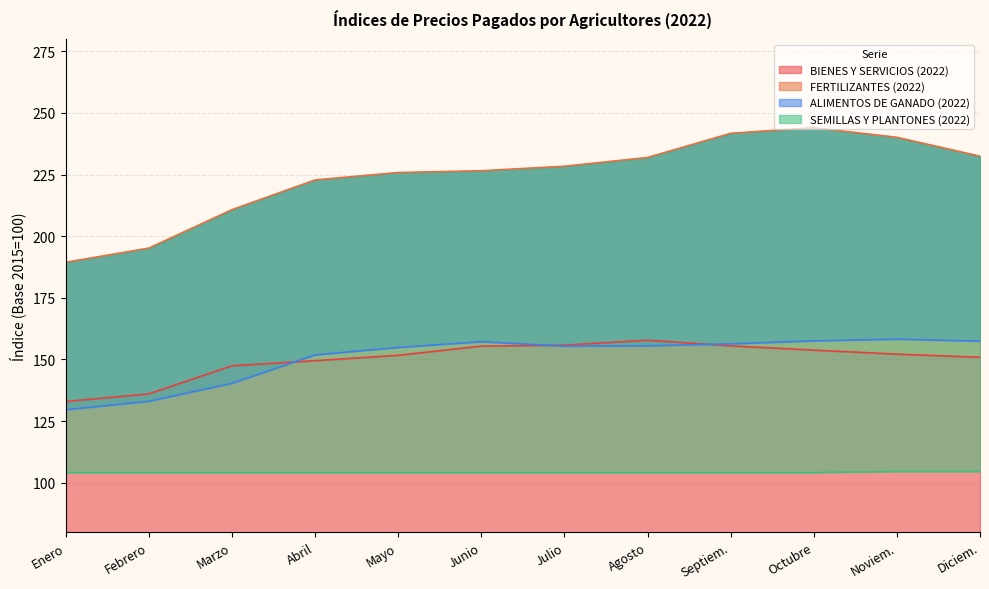

Reading left to right, transcribe all the data shown in this chart.

BIENES Y SERVICIOS (2022): 132.9	136.1	147.4	149.5	151.7	155.4	155.8	157.8	155.5	153.8	152.2	150.9
FERTILIZANTES (2022): 189.4	195.2	210.8	222.8	225.8	226.6	228.4	232.0	241.8	244.0	240.1	232.5
ALIMENTOS DE GANADO (2022): 129.6	133.0	140.3	151.9	154.9	157.2	155.4	155.6	156.3	157.6	158.2	157.4
SEMILLAS Y PLANTONES (2022): 104.1	104.1	104.1	104.1	104.1	104.1	104.1	104.1	104.1	104.1	104.6	104.6